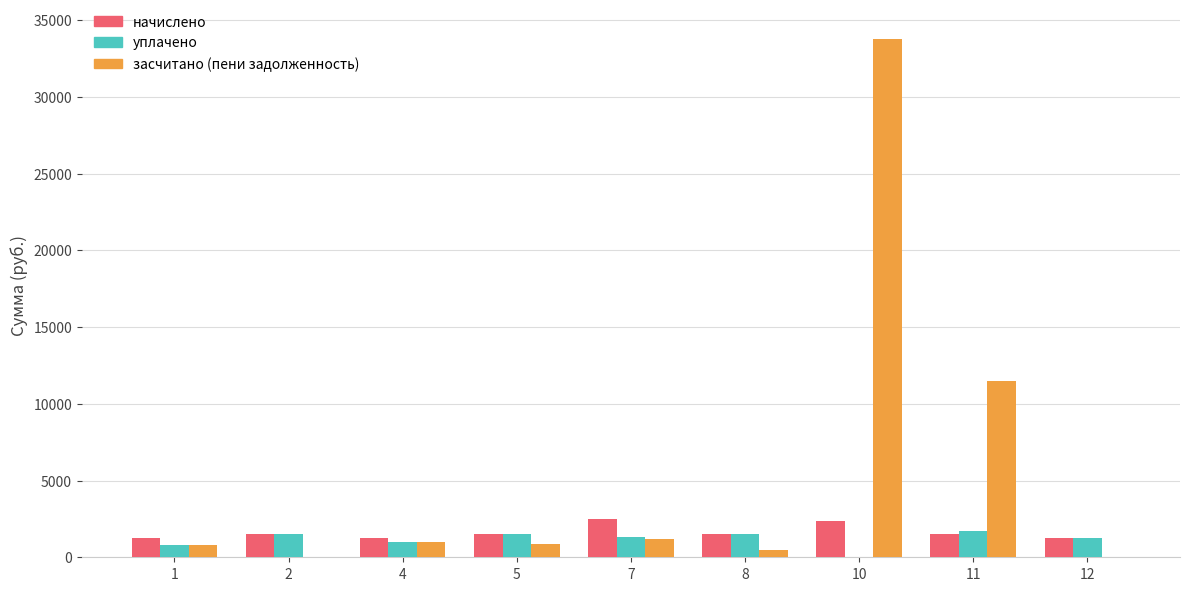

What is the highest value of the засчитано (пени задолженность) series?

33755.7